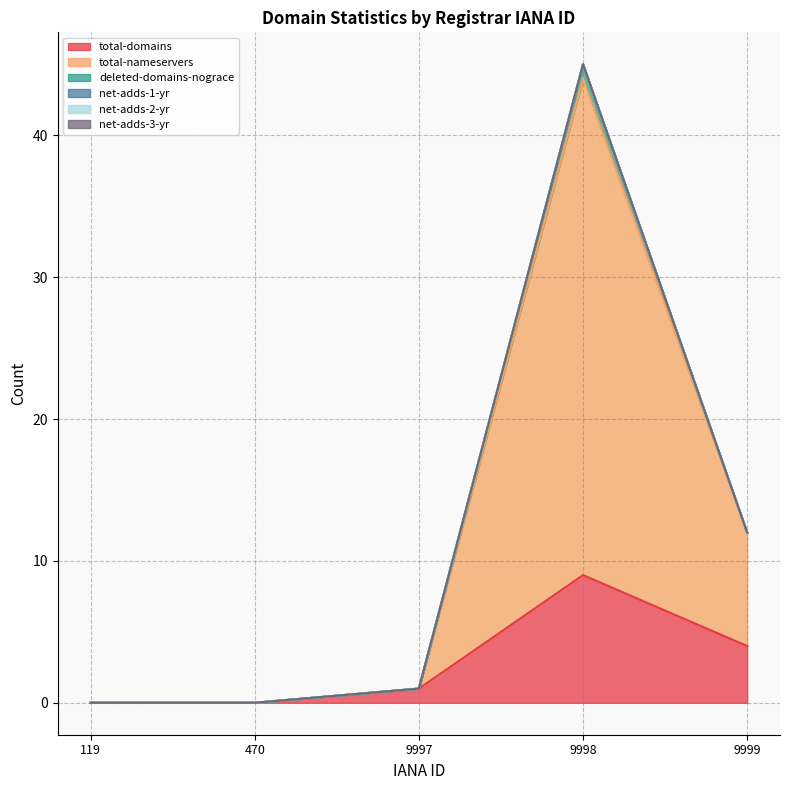

Which series changed the most between 470 and 9997?

total-domains